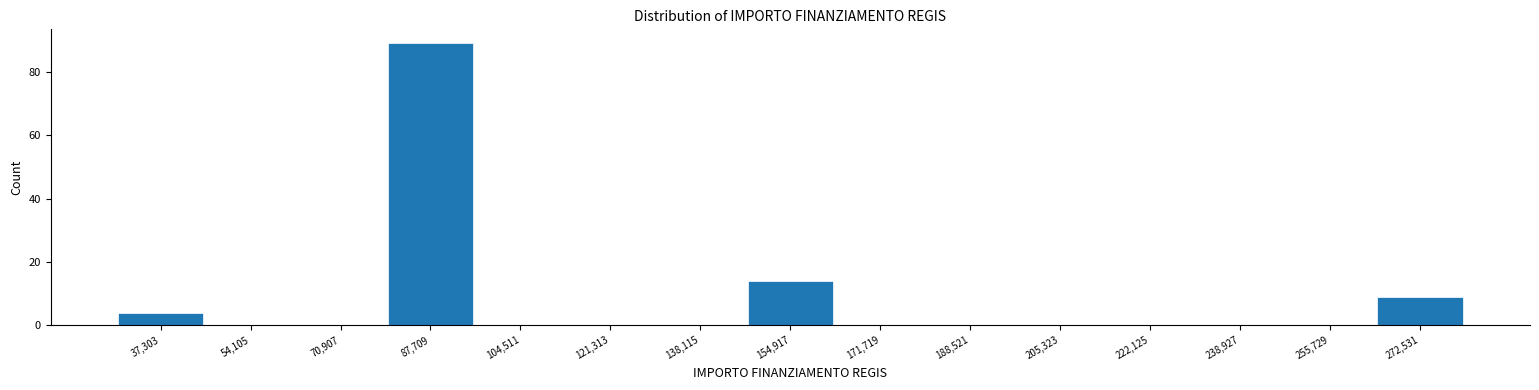

Which range on the x-axis has the tallest bar?

80000 to 96000